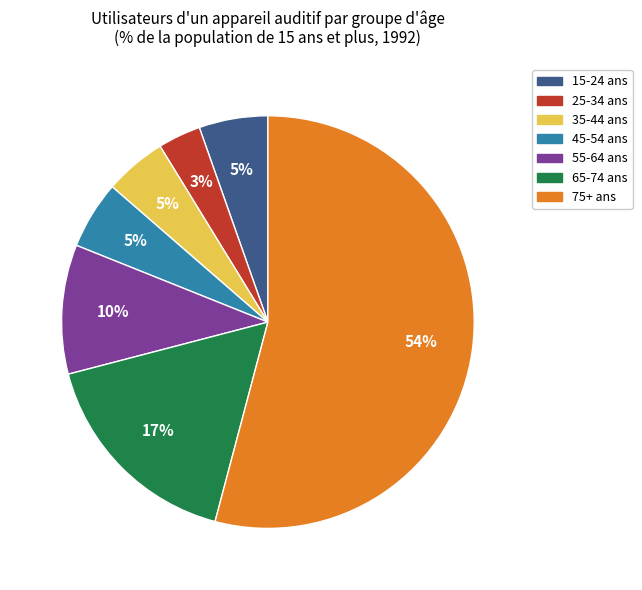

Is it true that 15-24 ans is 5% of the pie?

True